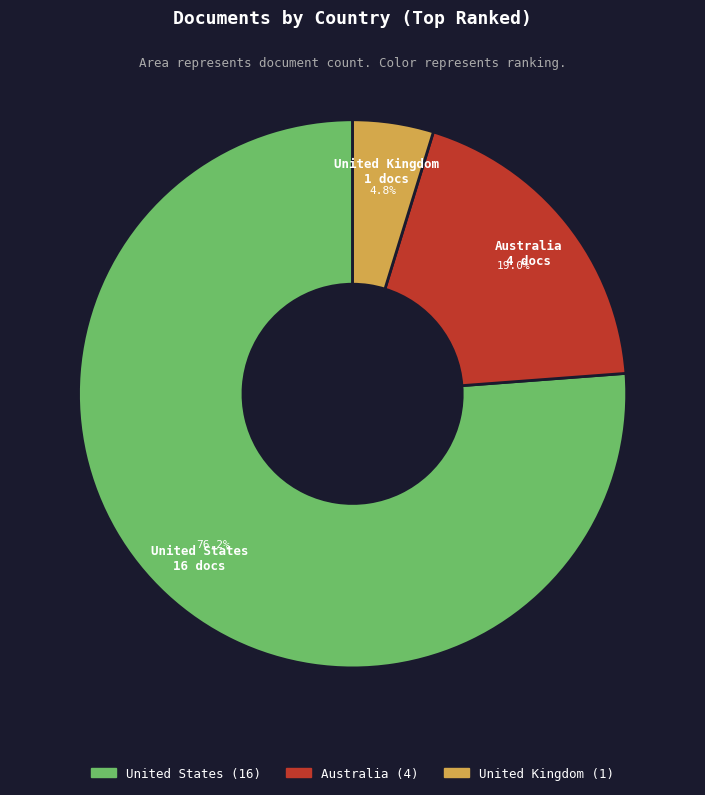

Rank the categories by value from highest to lowest.

United States, Australia, United Kingdom